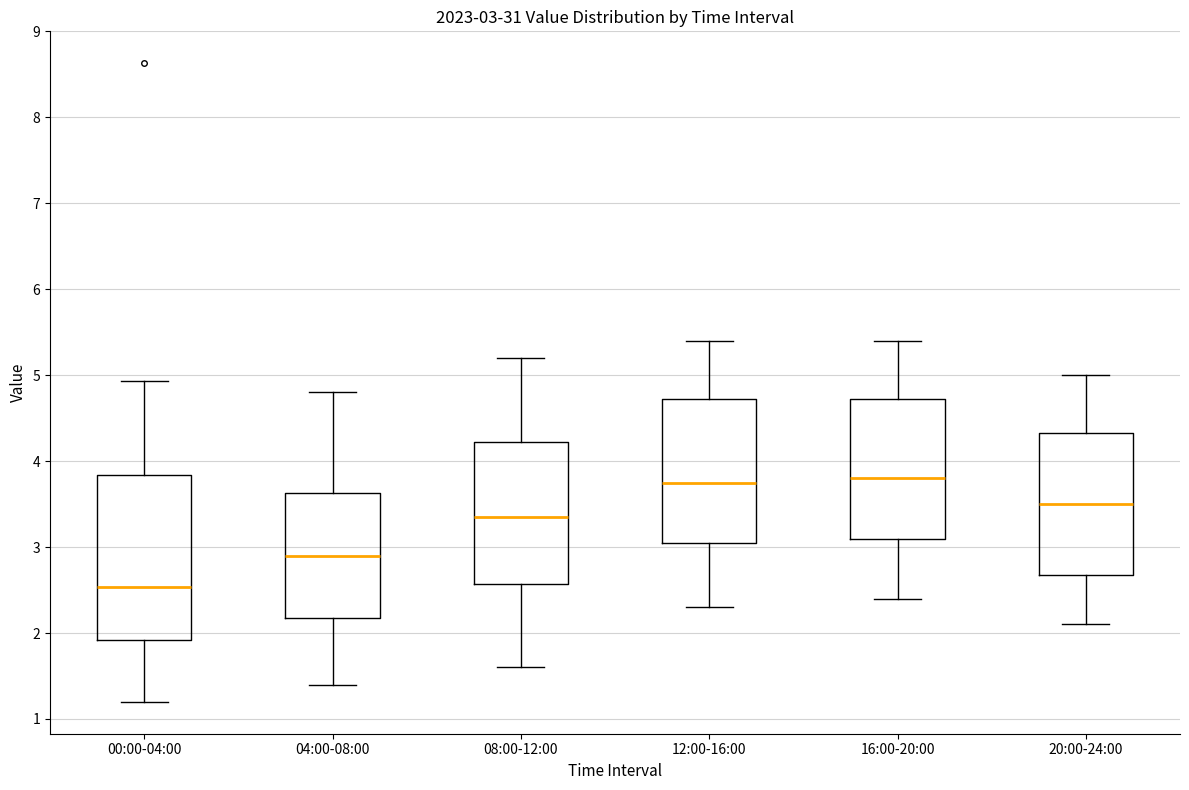

Comparing the boxes themselves (not the whiskers), which one is the tallest?

00:00-04:00